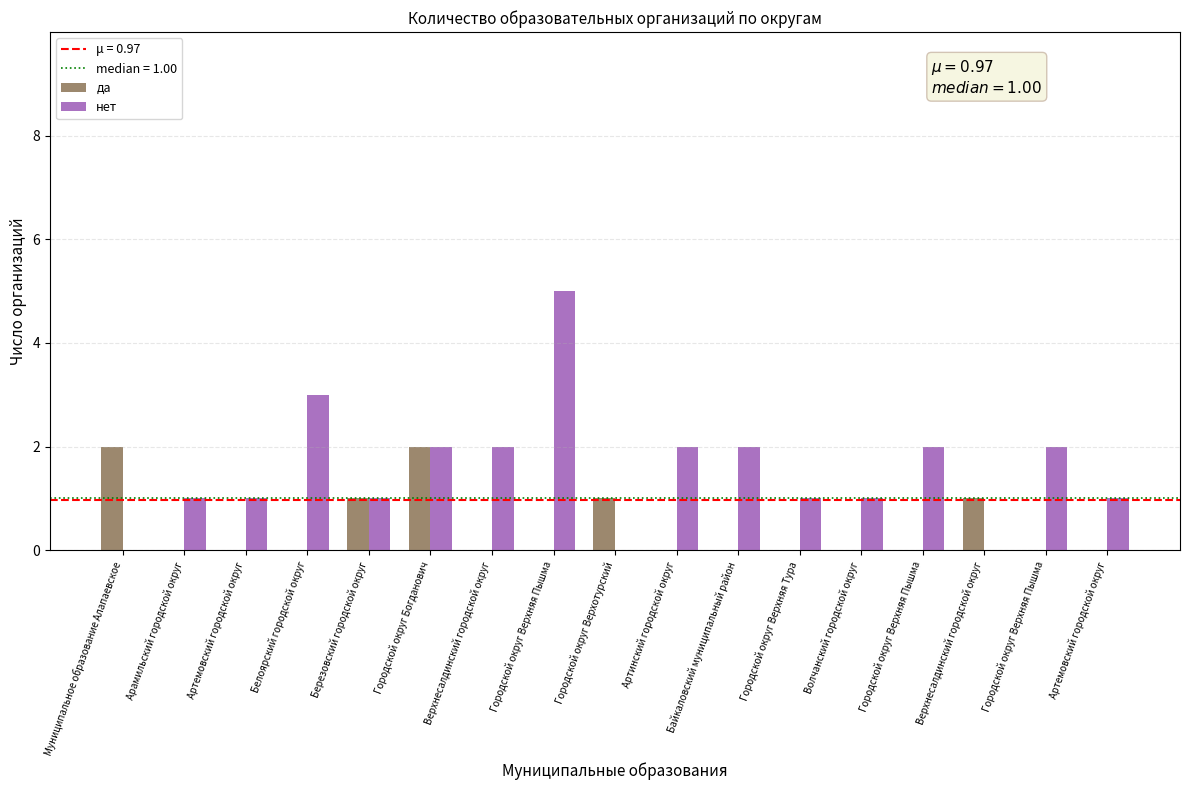

What is the greatest value displayed?

5